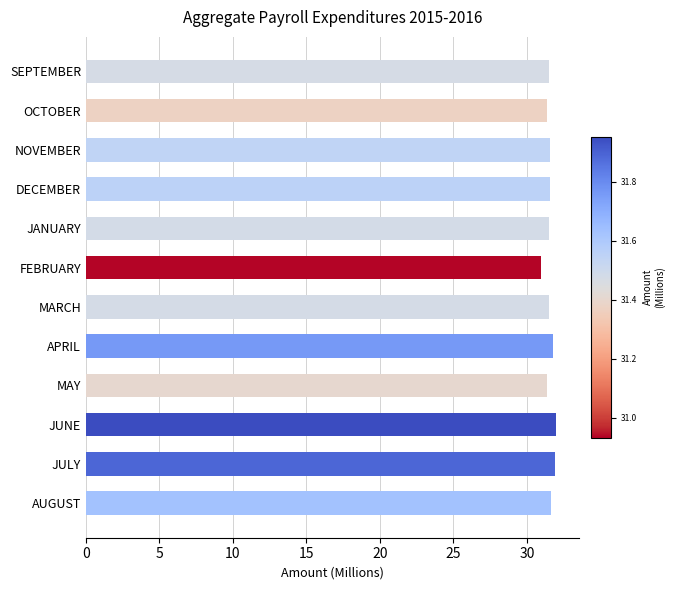

What is the ratio of the value at APRIL to the value at JULY?

1.0